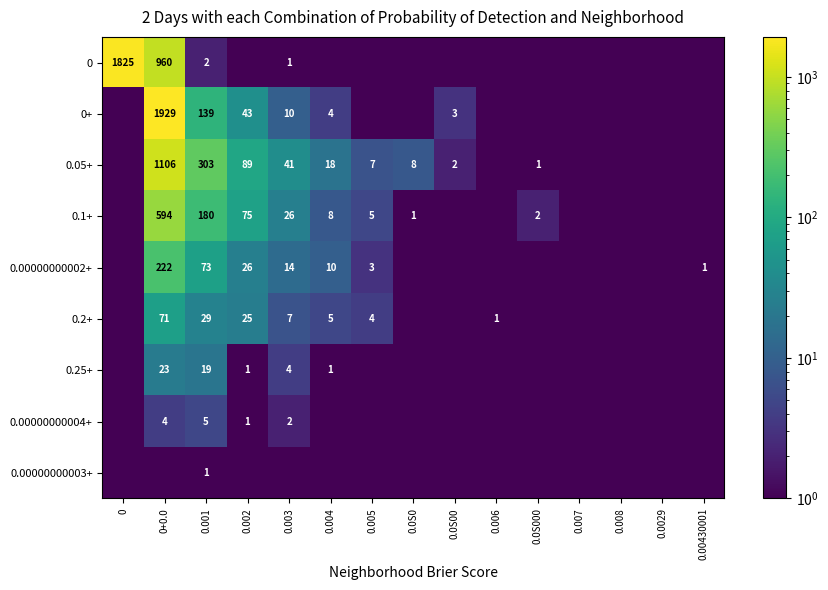

The value of 0.25+ at 0.003 is 4.0. True or false?

True